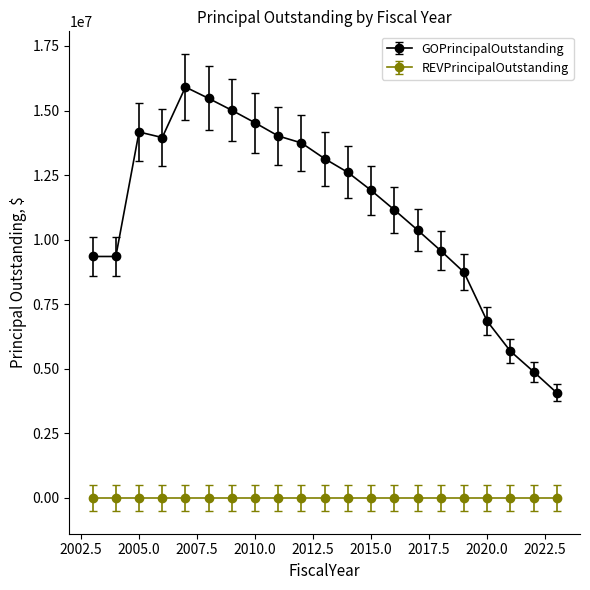

Which series has the widest spread of values?

GOPrincipalOutstanding